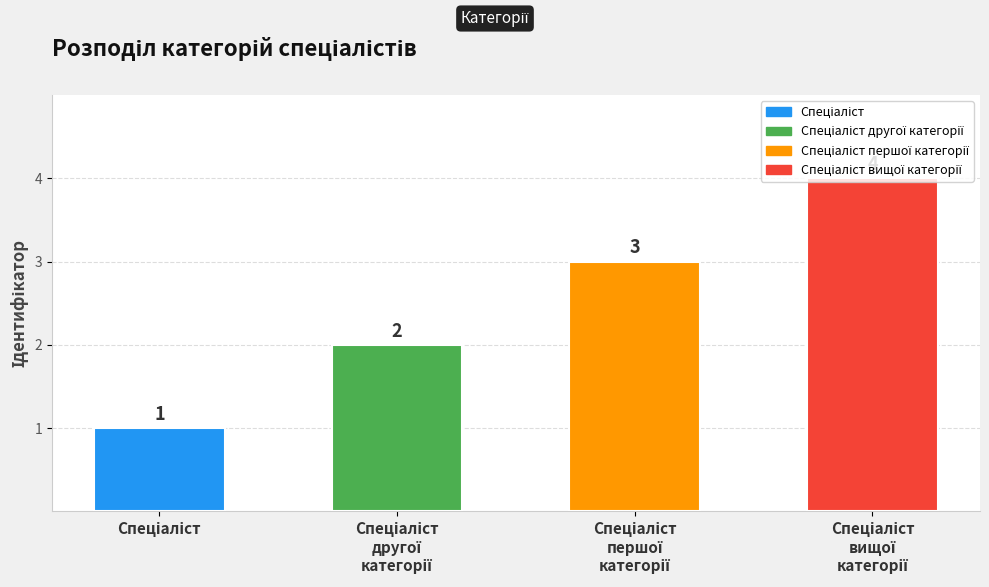

What is the sum of all values?

10